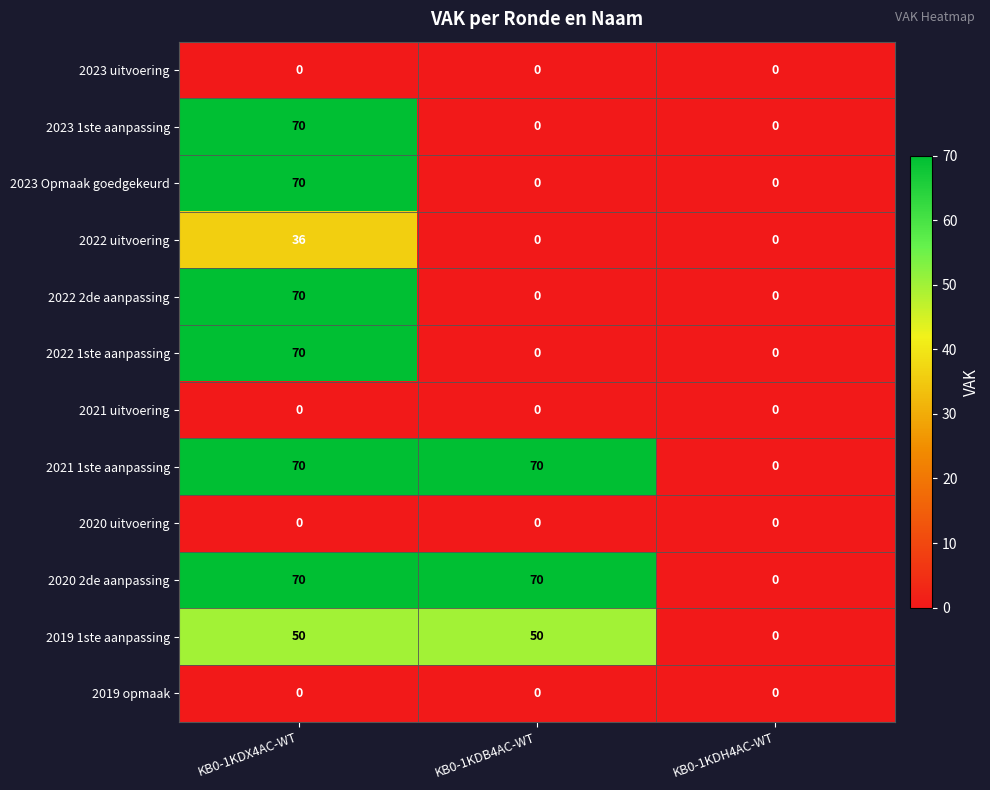

At which category is the sum across all series the highest?

KB0-1KDX4AC-WT